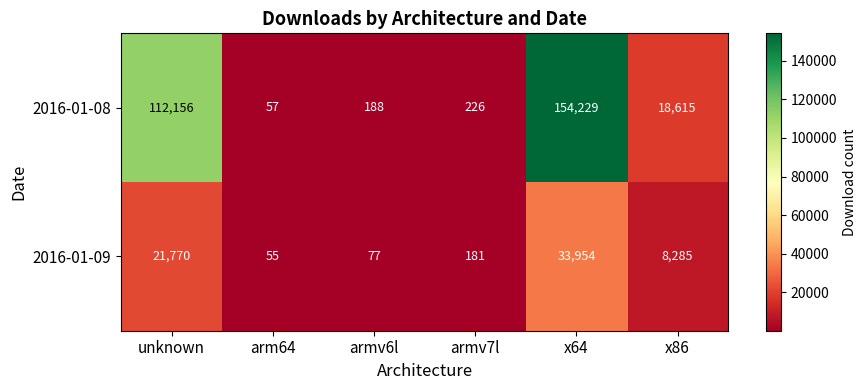

True or false: 2016-01-09 has a value of 265 at armv7l.

False